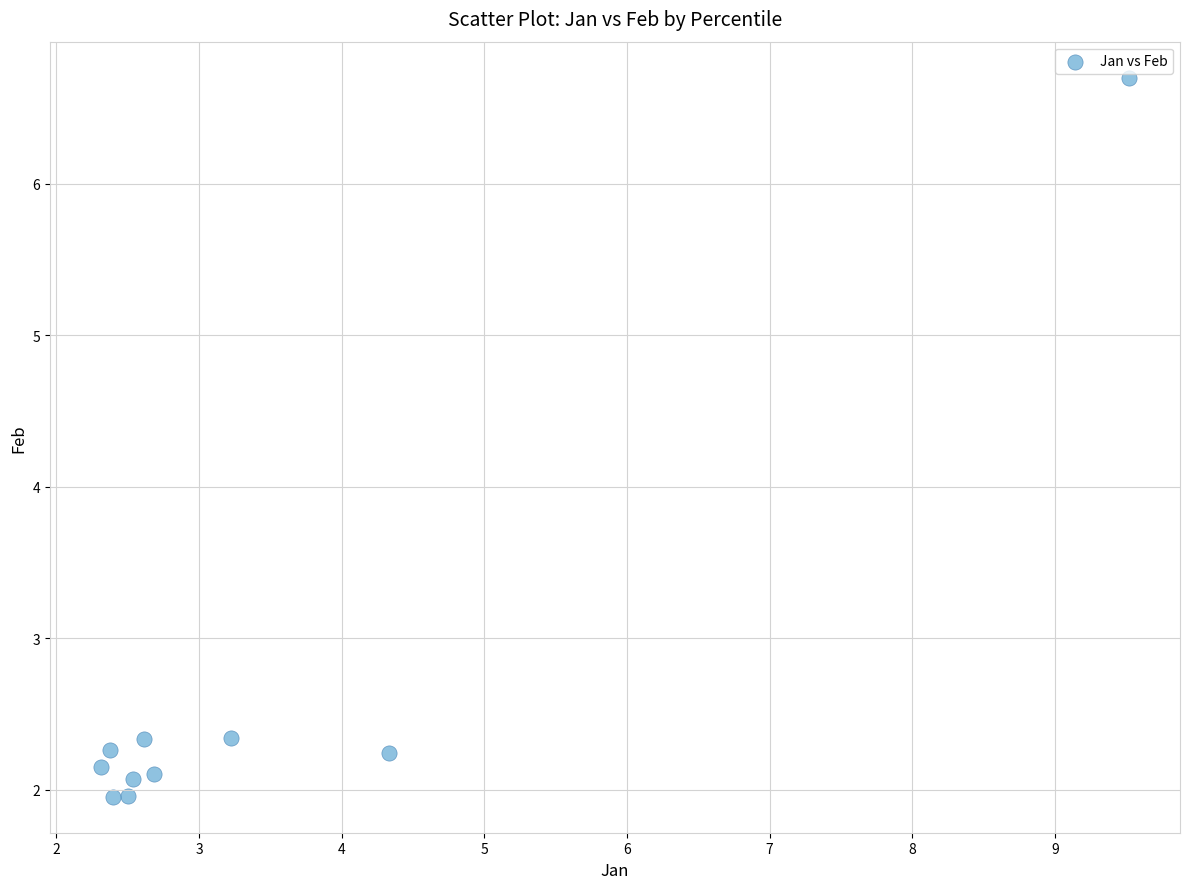

What is the range of Y values (max minus min)?

4.7